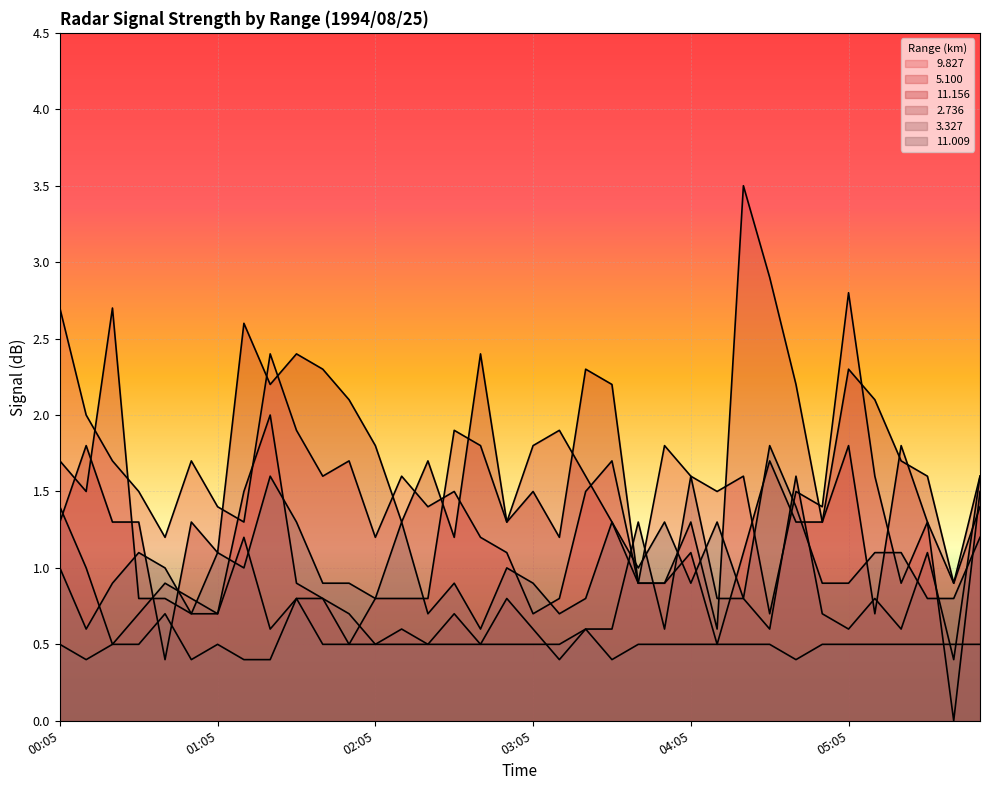

True or false:   5.100 has a value of 0.7 at 05:35.

False